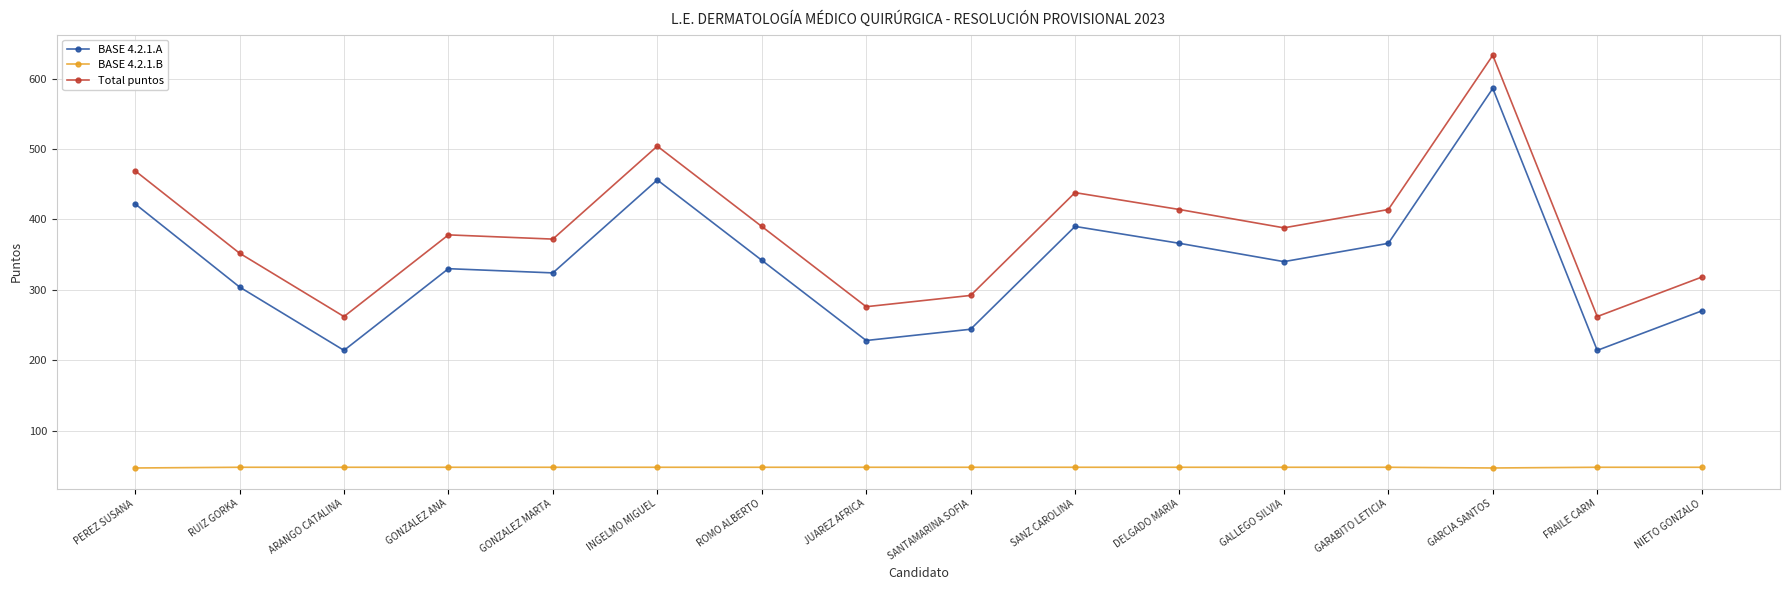

Count the number of categories in the chart.

16